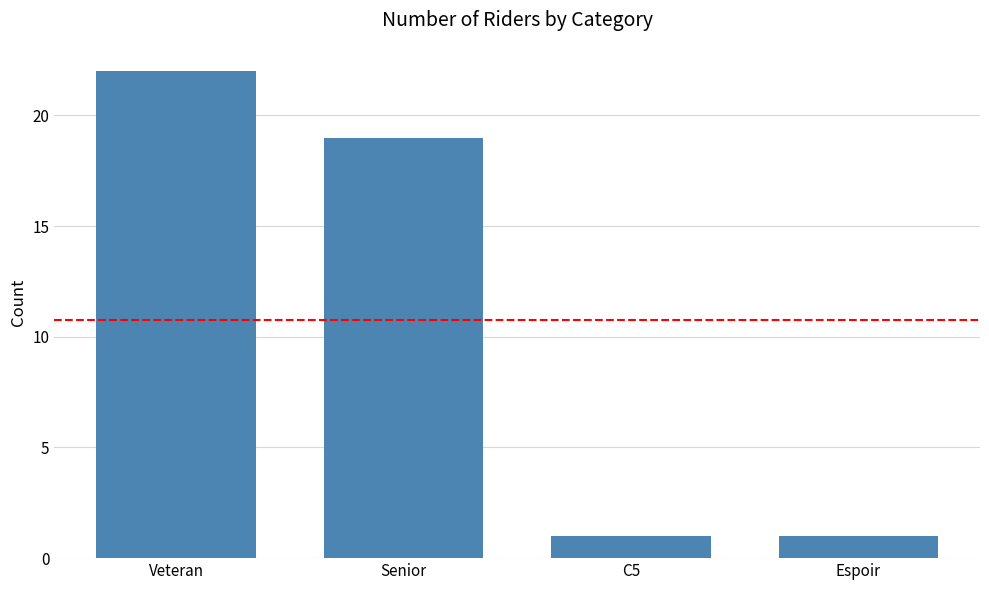

What is the sum of the values at C5 and Espoir?

2